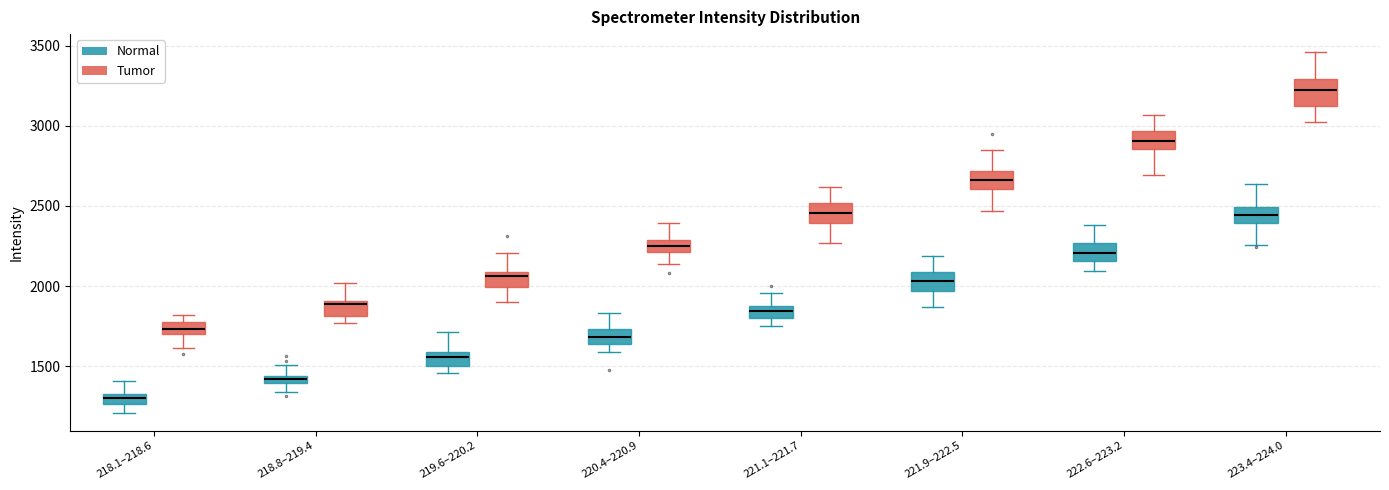

Where is the lower edge of the box for 223.4–224.0 (Tumor) on the y-axis? The values are not printed on the chart, so give them approximately, as read against the axis.

3100